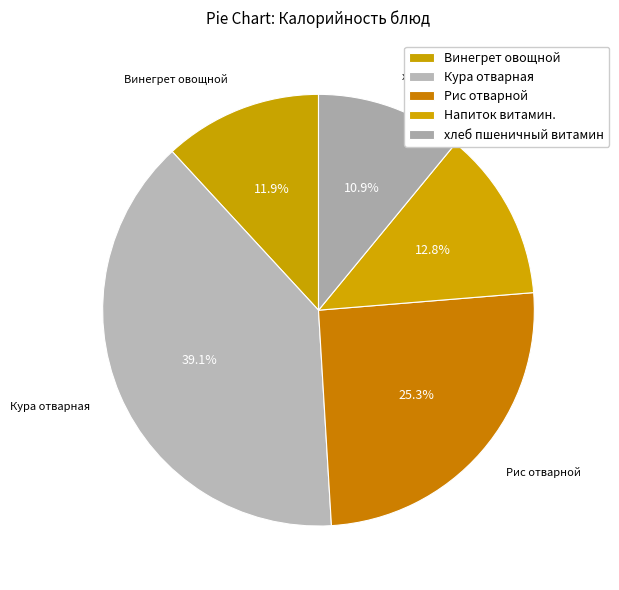

Does Рис отварной account for over 50% of the chart?

No